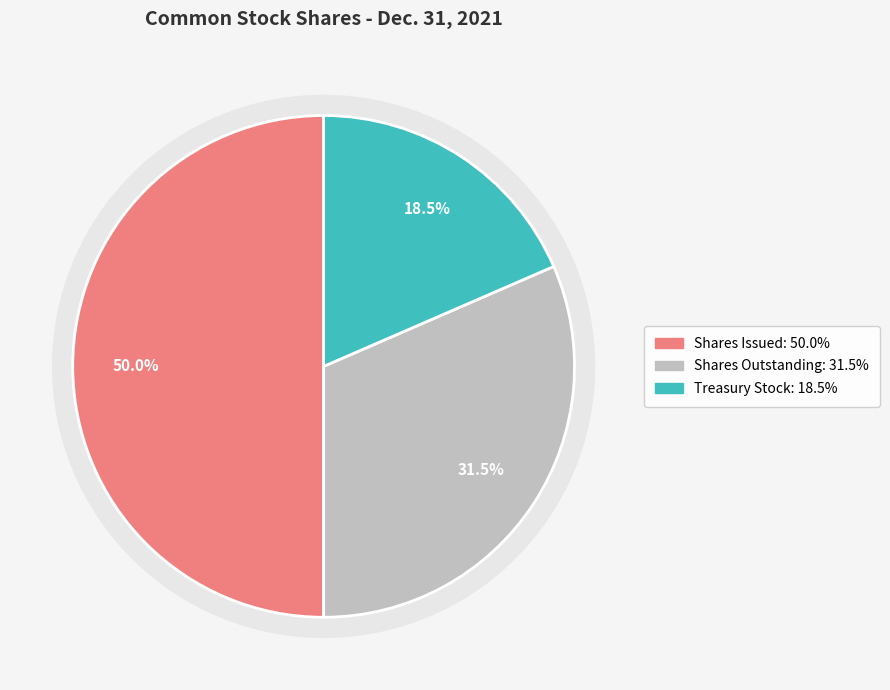

Is Common stock, shares issued the majority of the pie?

No